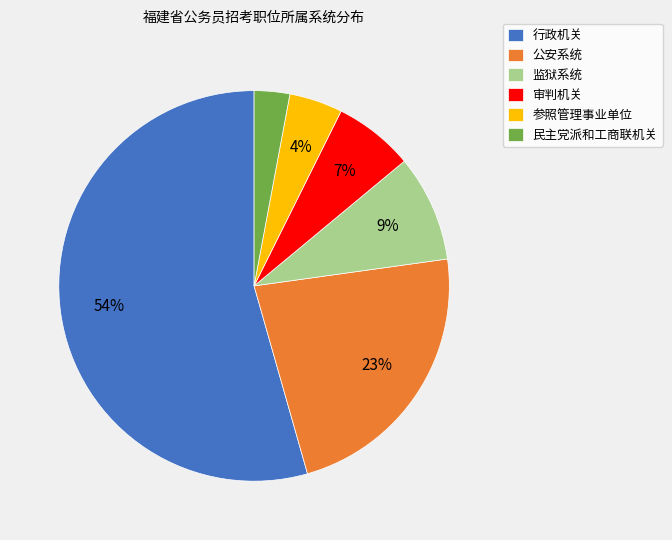

To the nearest percent, what is the difference between the 审判机关 and 监狱系统 slice percentages?

2%